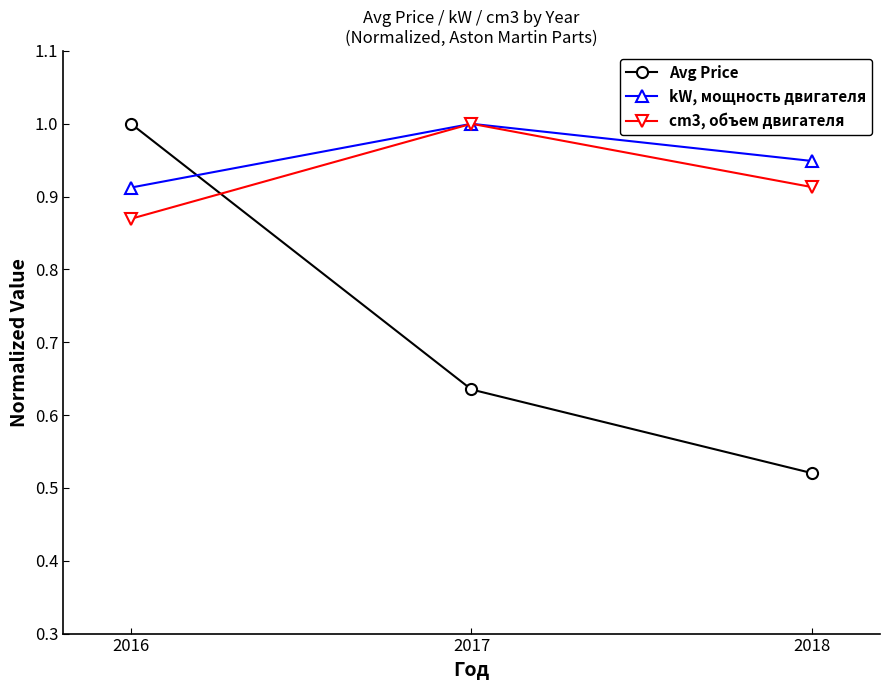

Which series changed the most between 2016 and 2018?

Avg Price